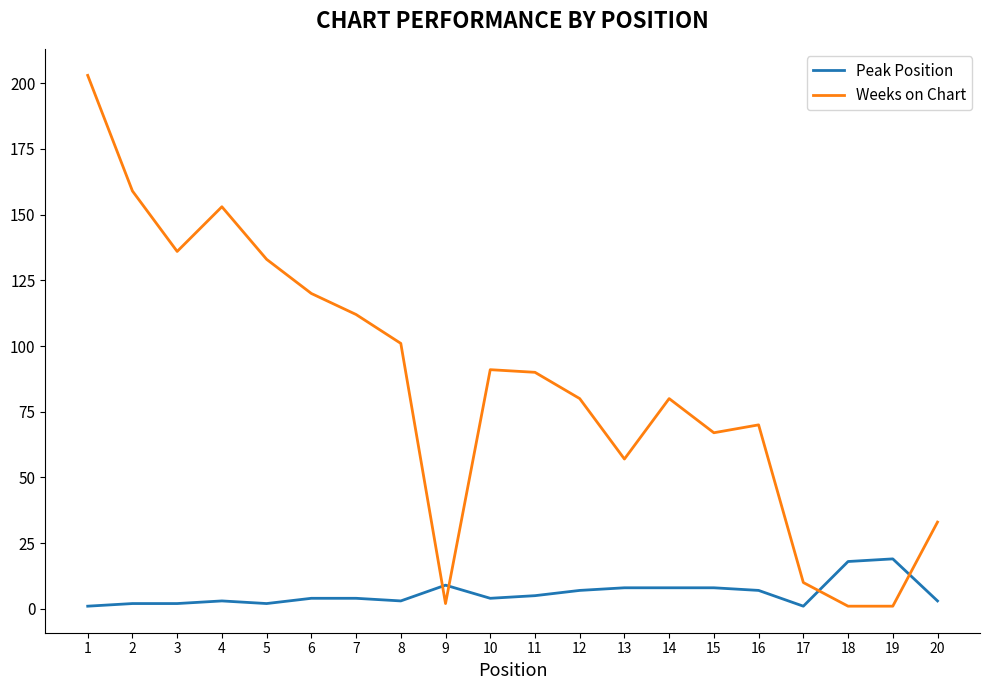

Is the value of Weeks on Chart at 1 greater than the value of Peak Position at 10?

Yes